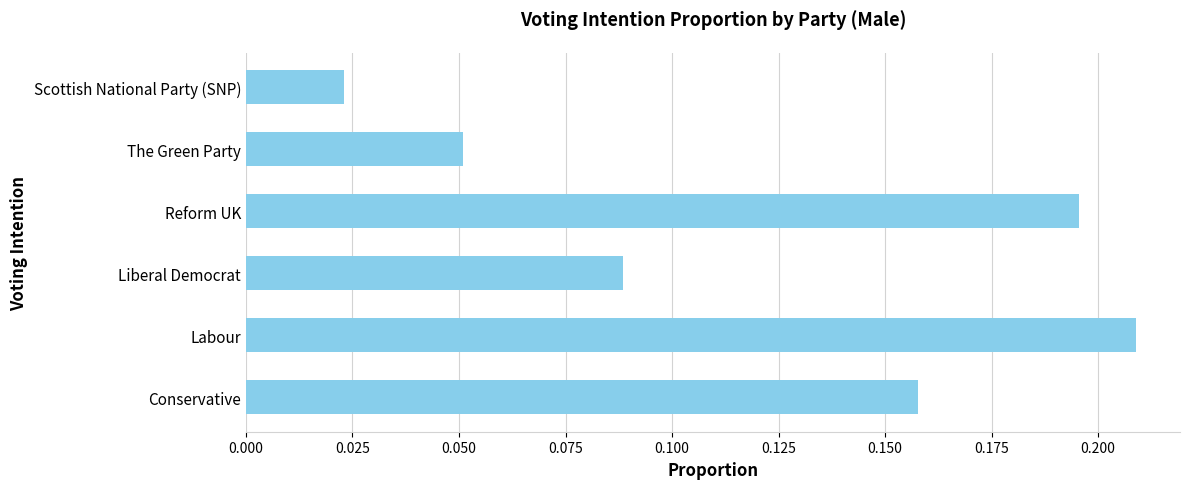

Between Conservative and Liberal Democrat, which is larger?

Conservative